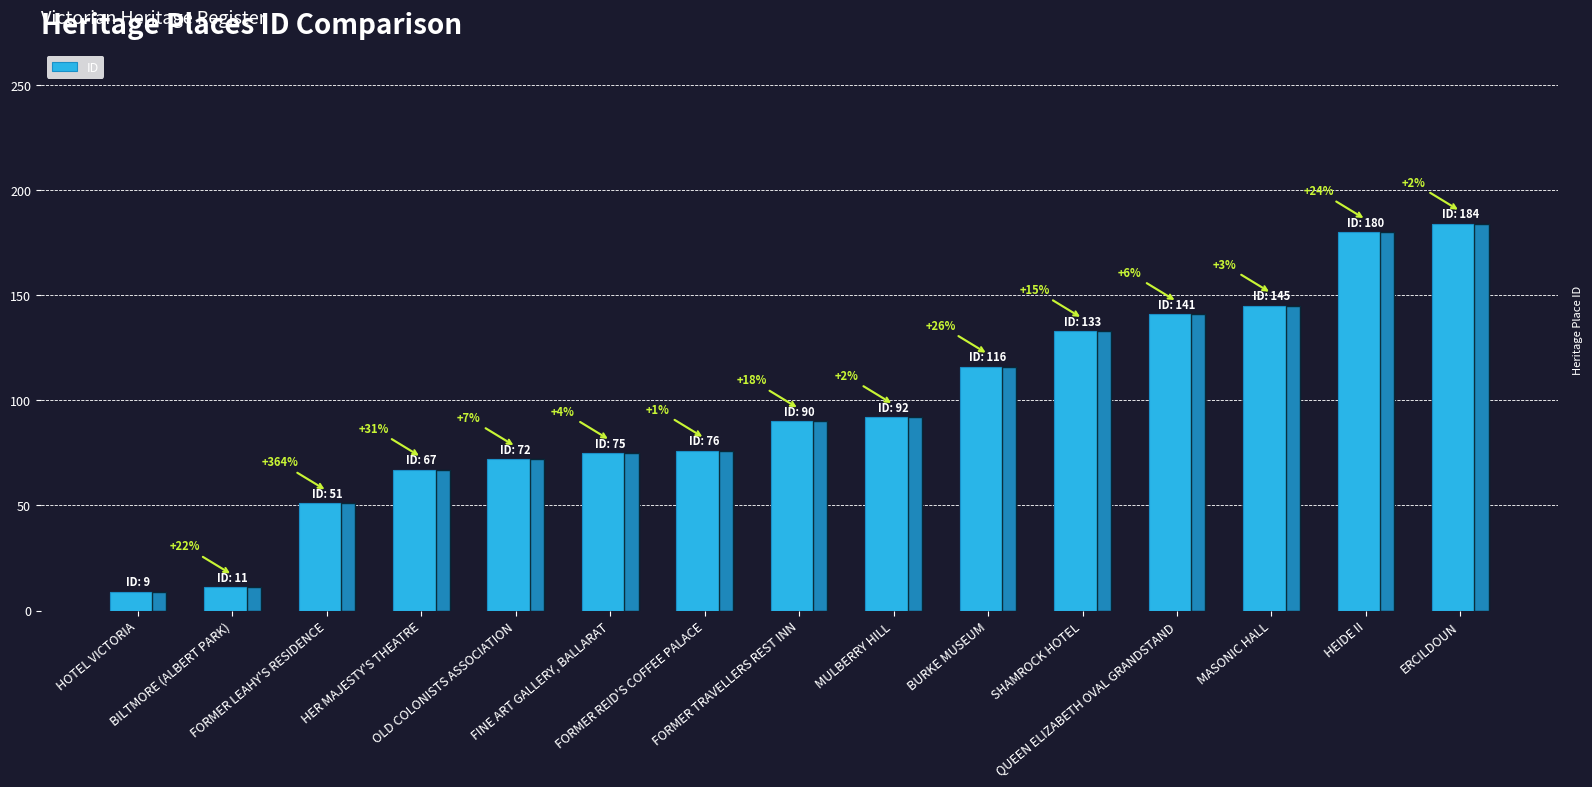

What position from the left is FORMER LEAHY'S RESIDENCE?

3